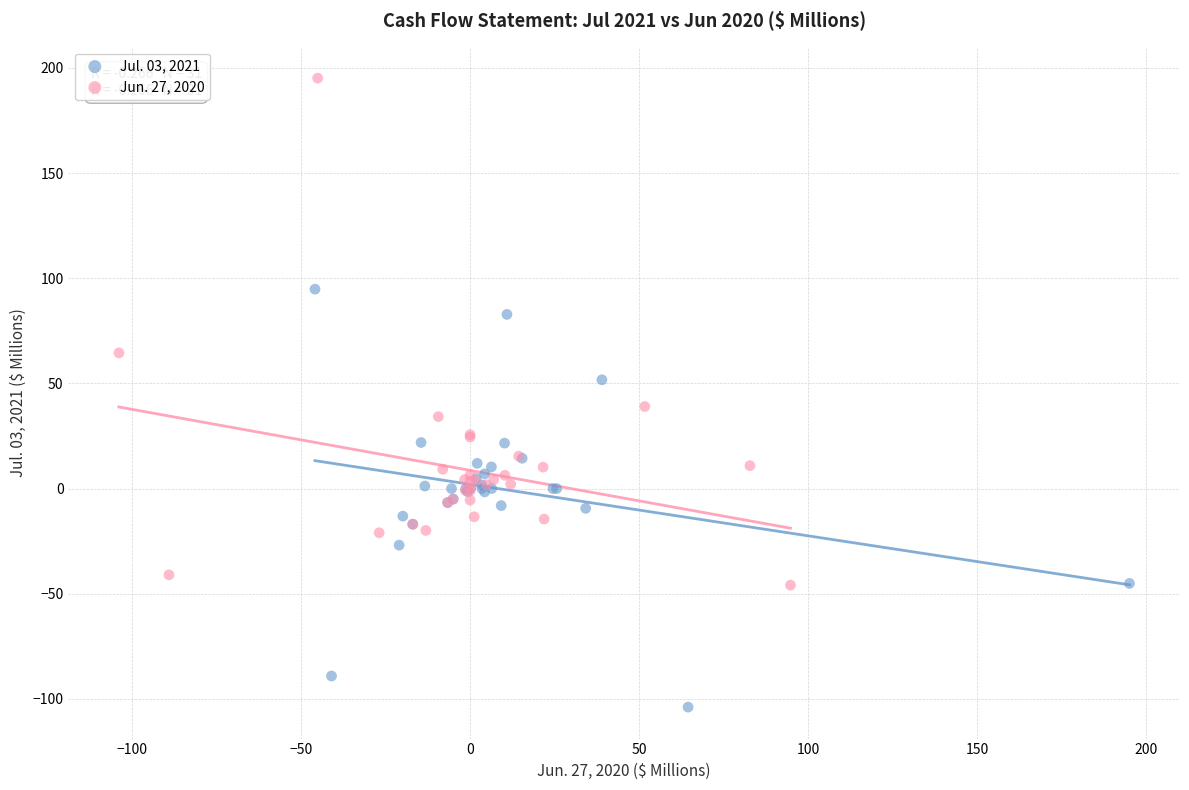

Which series has the largest Y range (max minus min)?

Jun. 27, 2020